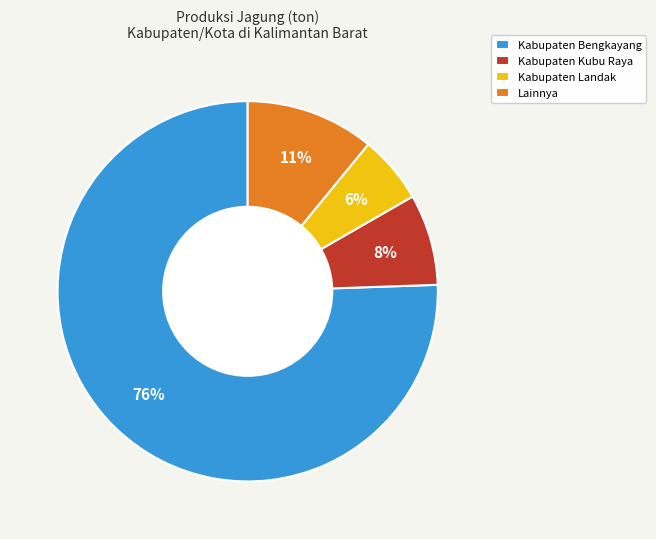

Rank the categories by value from highest to lowest.

Kabupaten Bengkayang, Lainnya, Kabupaten Kubu Raya, Kabupaten Landak